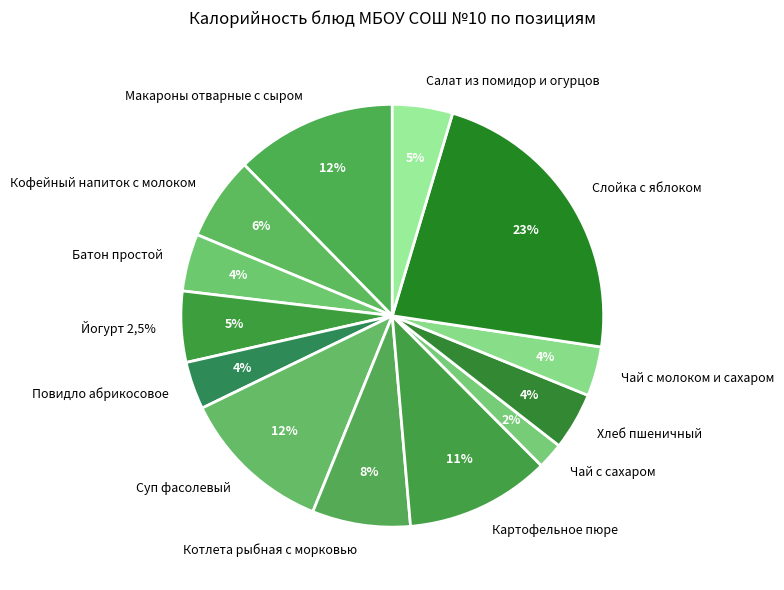

How many segments does this pie chart have?

13